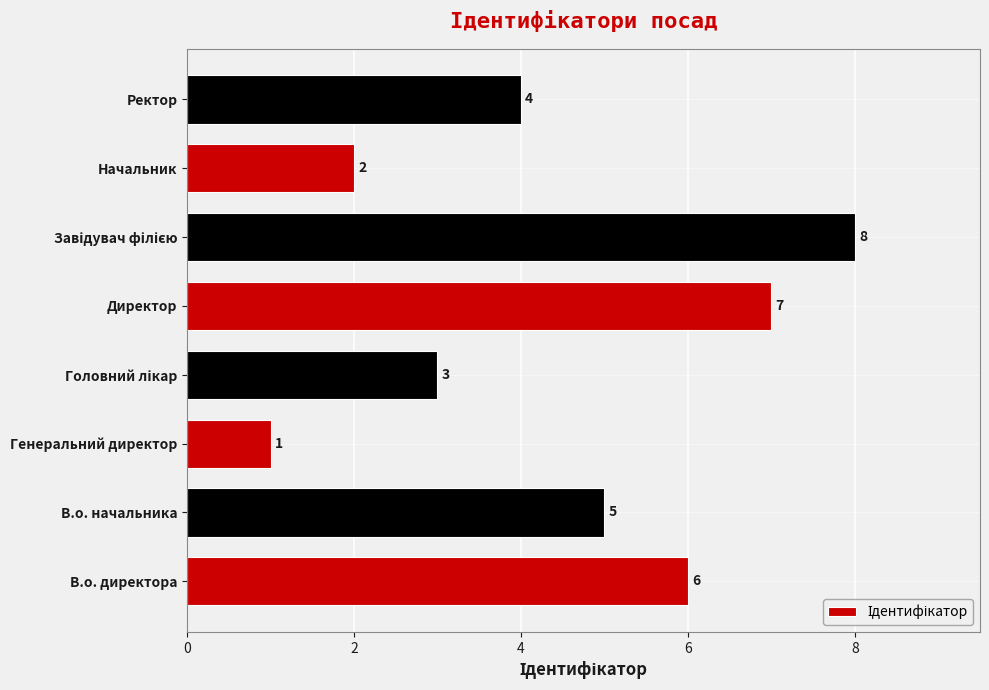

What is the difference between the maximum and minimum values?

7